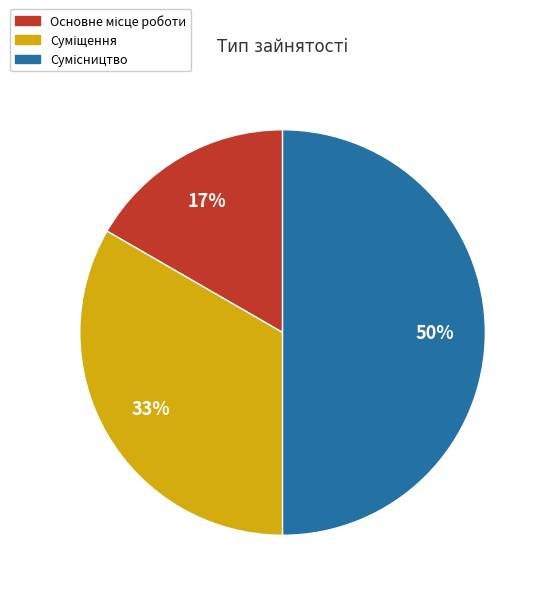

To the nearest percent, what is the difference between the largest and smallest slice percentages?

33%